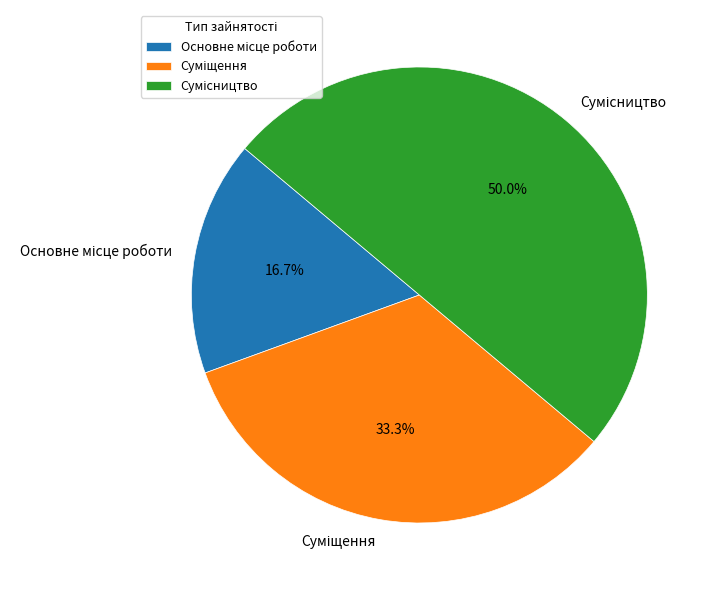

How many slices are in this pie chart?

3